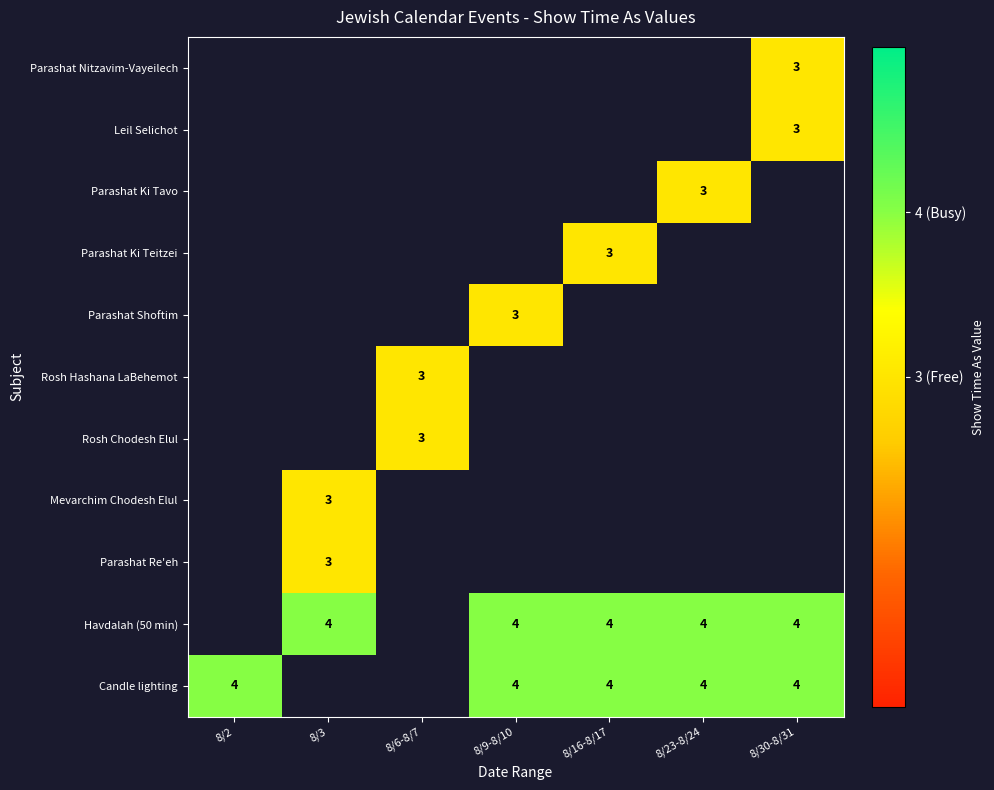

The value of Parashat Nitzavim-Vayeilech at 8/30-8/31 is 3. True or false?

True